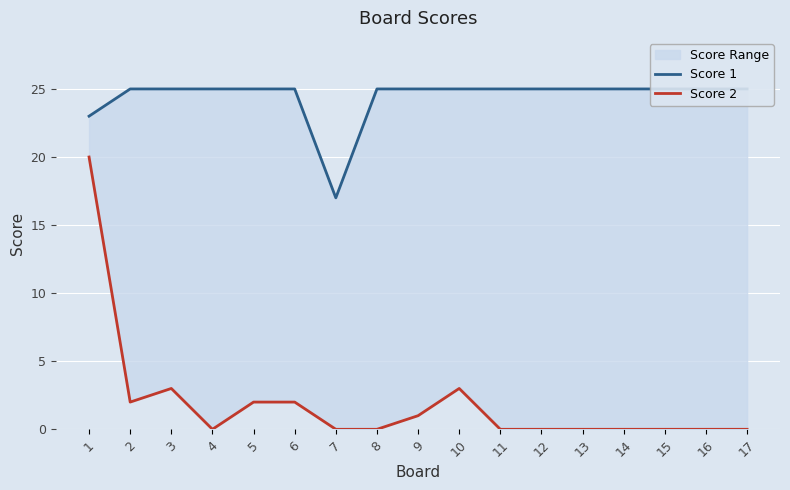

What are all the series names shown in the legend?

Score 1, Score 2